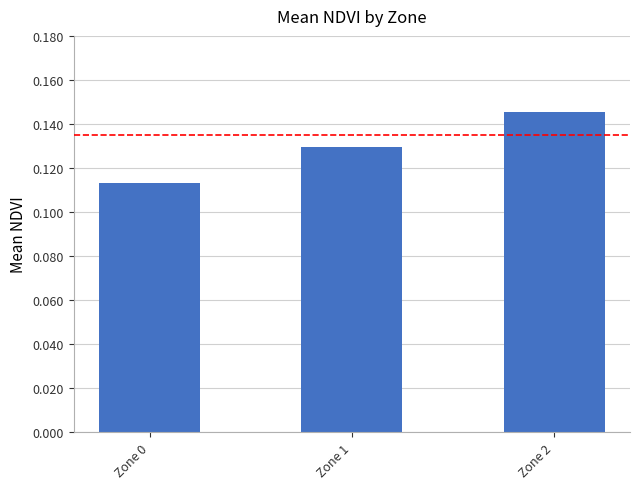

Count the values in the range 0 to 1.

3